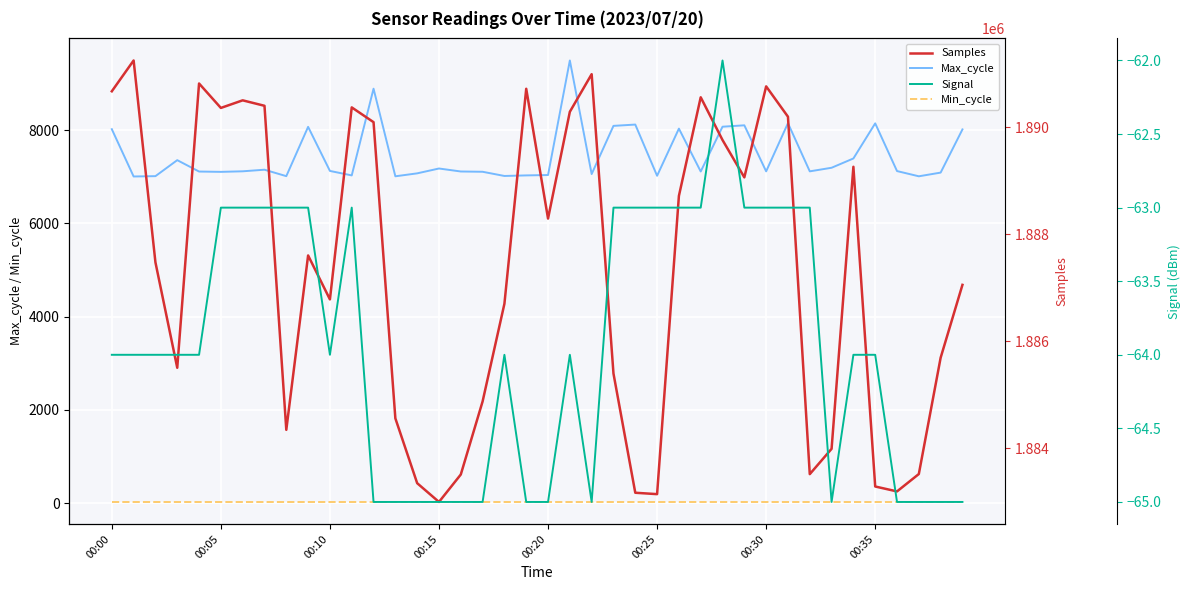

Which series has the largest total across all categories?

Samples